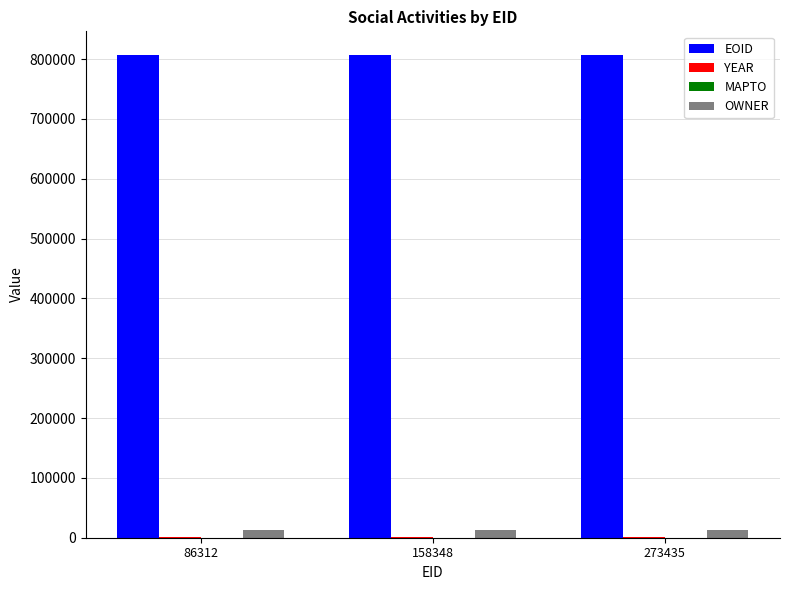

Which series has the largest total across all categories?

EOID